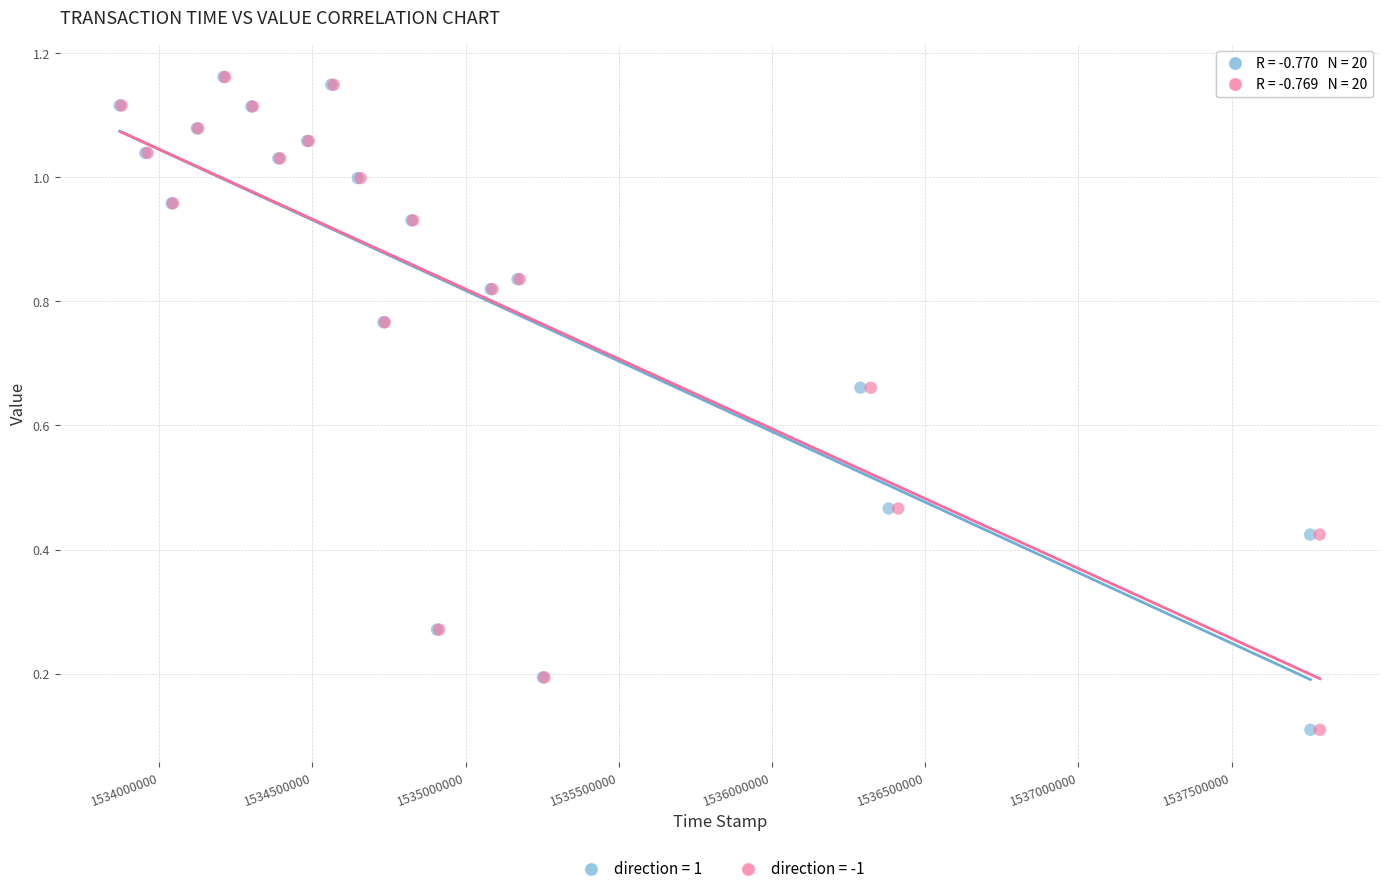

What are all the series names shown in the legend?

direction = 1, direction = -1